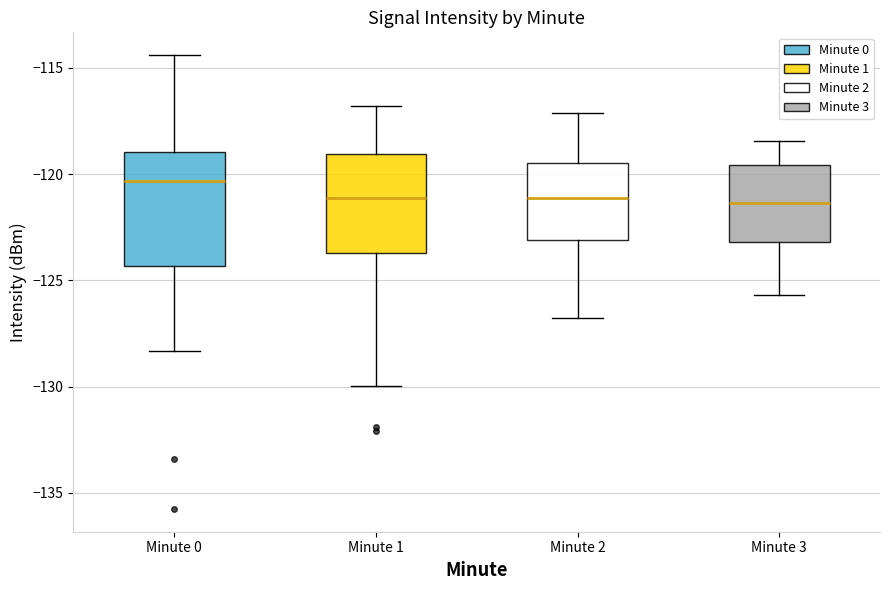

Reading left to right, read every box against the y-axis: the position of its median line, the range the box covers, and the ends of its whiskers. The values are not printed on the chart, so give them approximately, as read against the axis.

Minute 0: median -120.5, box -124.5 to -119.0, whiskers -128.5 to -114.5
Minute 1: median -121.0, box -123.5 to -119.0, whiskers -130.0 to -117.0
Minute 2: median -121.0, box -123.0 to -119.5, whiskers -127.0 to -117.0
Minute 3: median -121.5, box -123.0 to -119.5, whiskers -125.5 to -118.5